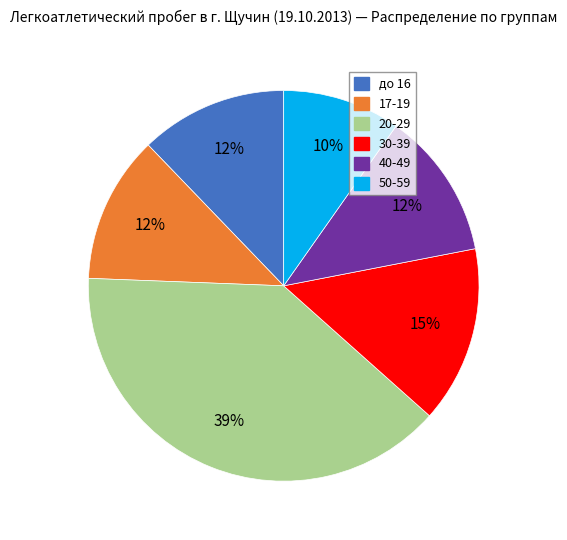

Do до 16 and 50-59 together represent more than half of the pie?

No